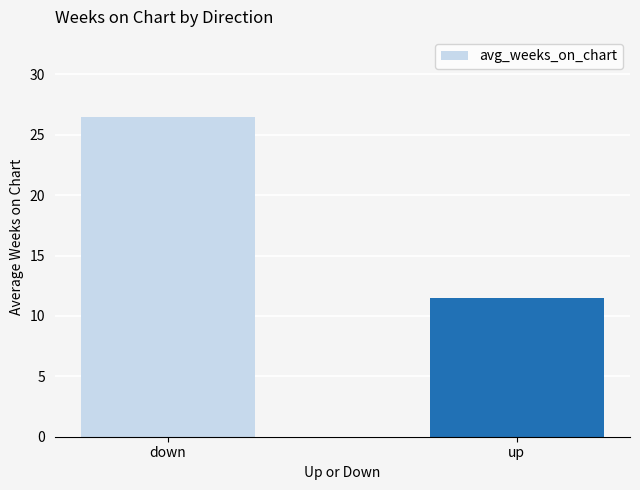

What is the change in value from down to up?

-15.0